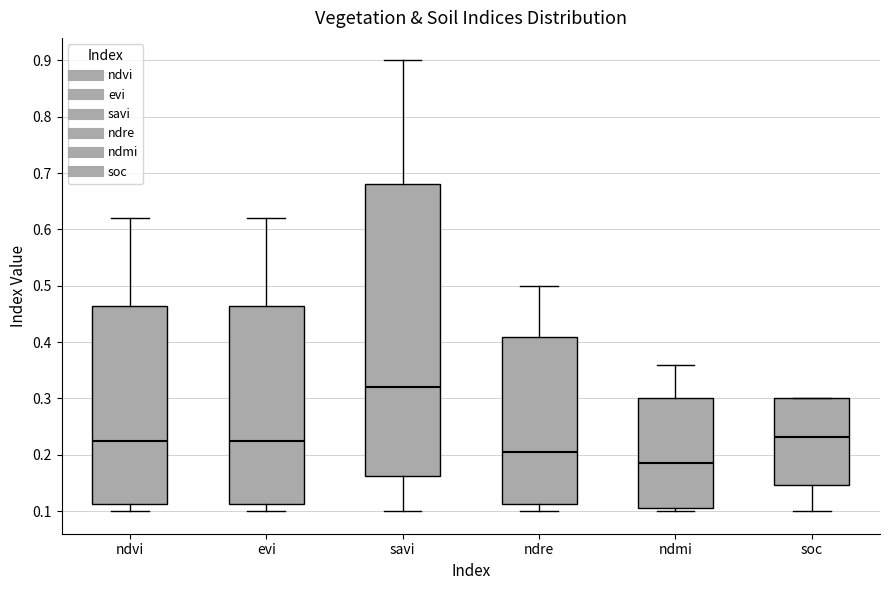

Where does the upper whisker of the box for savi end on the y-axis? The values are not printed on the chart, so give them approximately, as read against the axis.

0.90